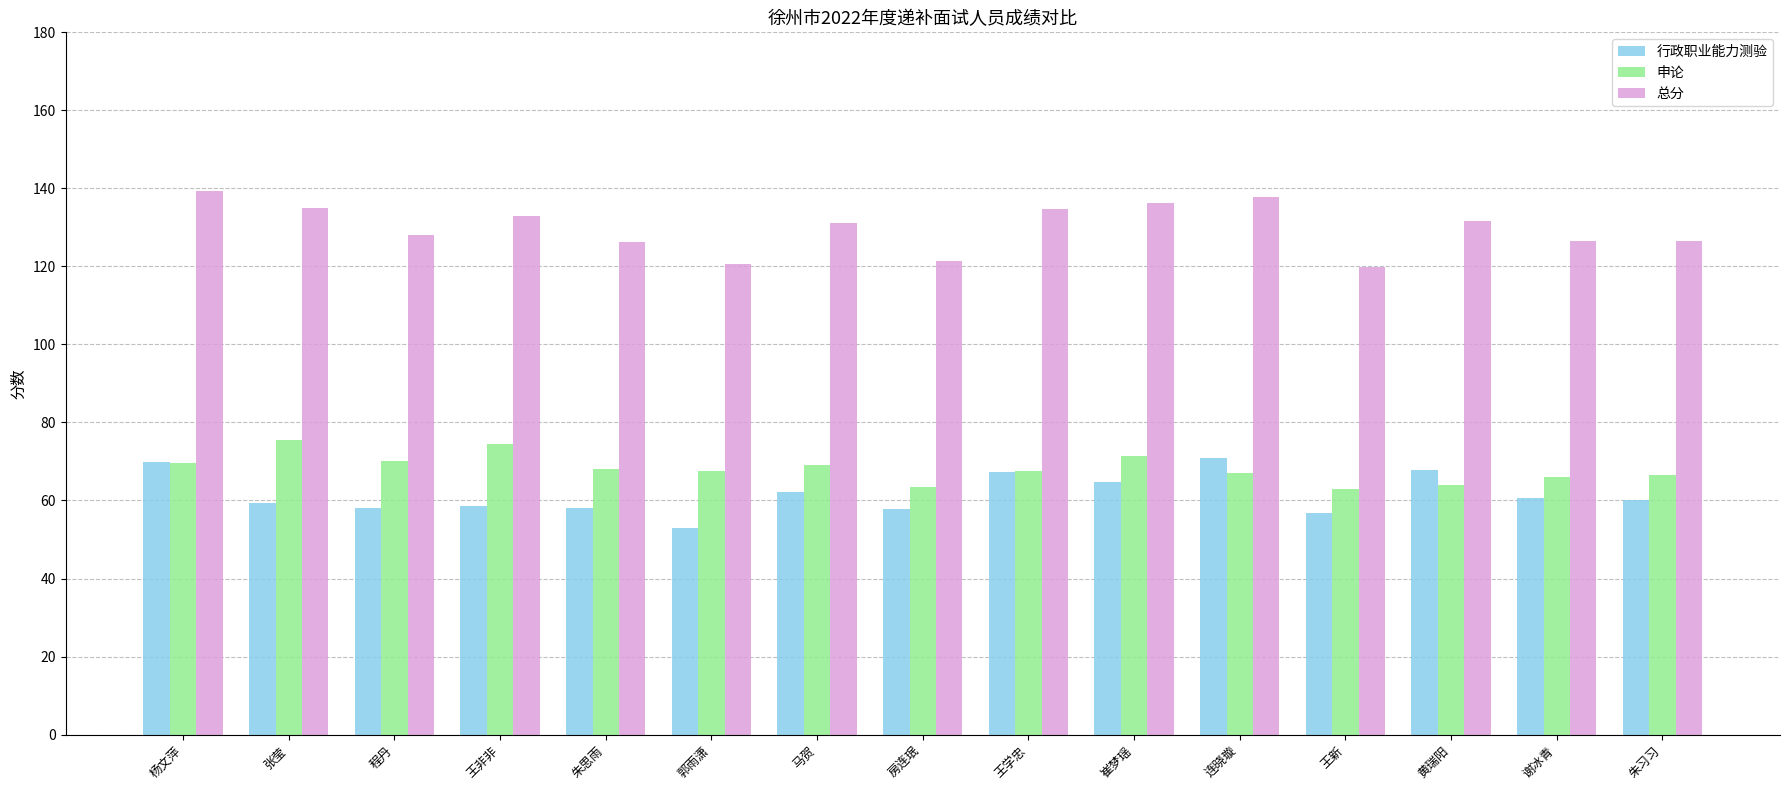

What is the smallest value displayed?

53.0